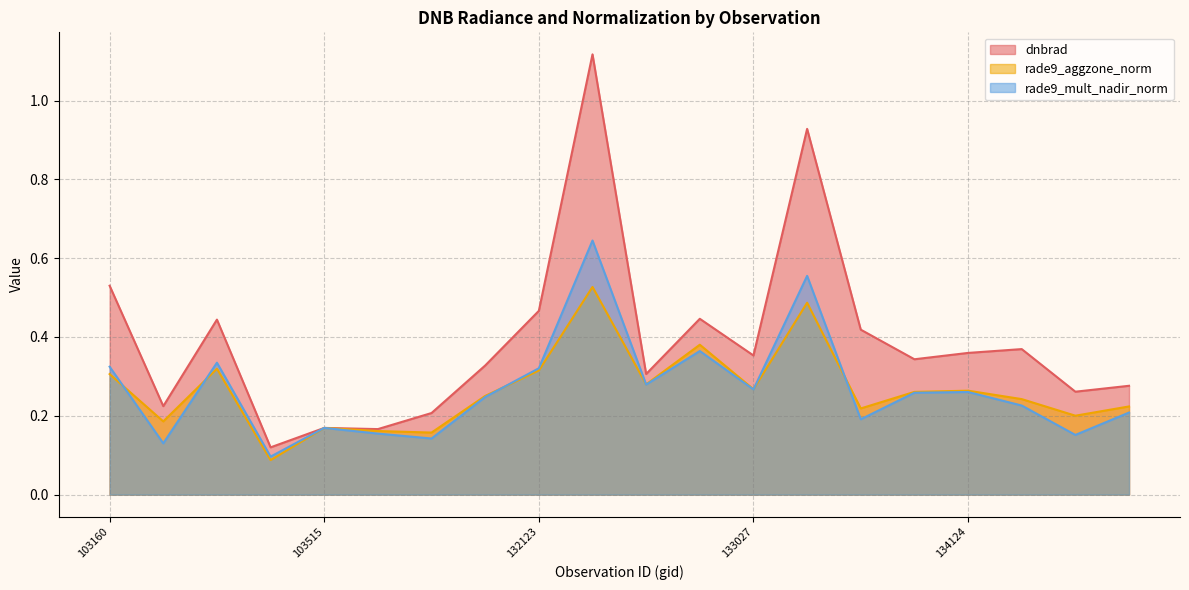

What is the approximate value of dnbrad at 132847?

0.4